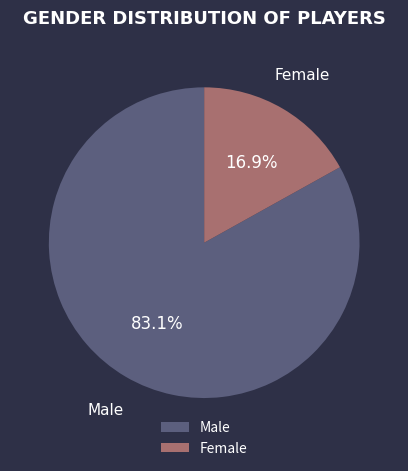

Rank the categories by value from lowest to highest.

Female, Male